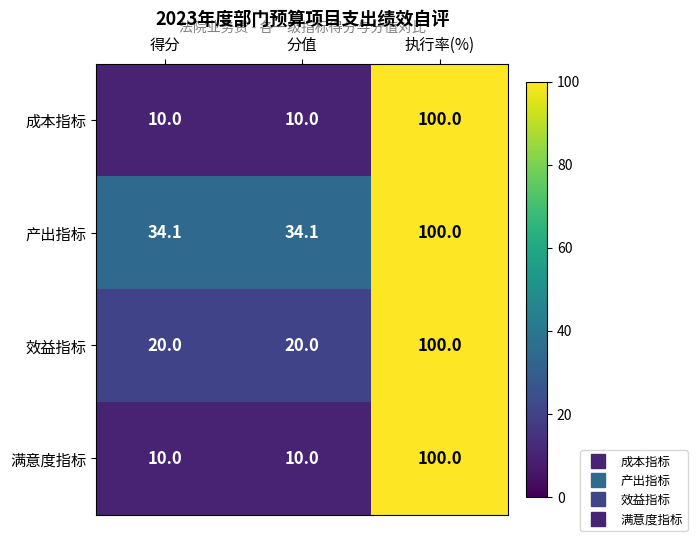

Which label corresponds to the largest value in the chart?

执行率(%)